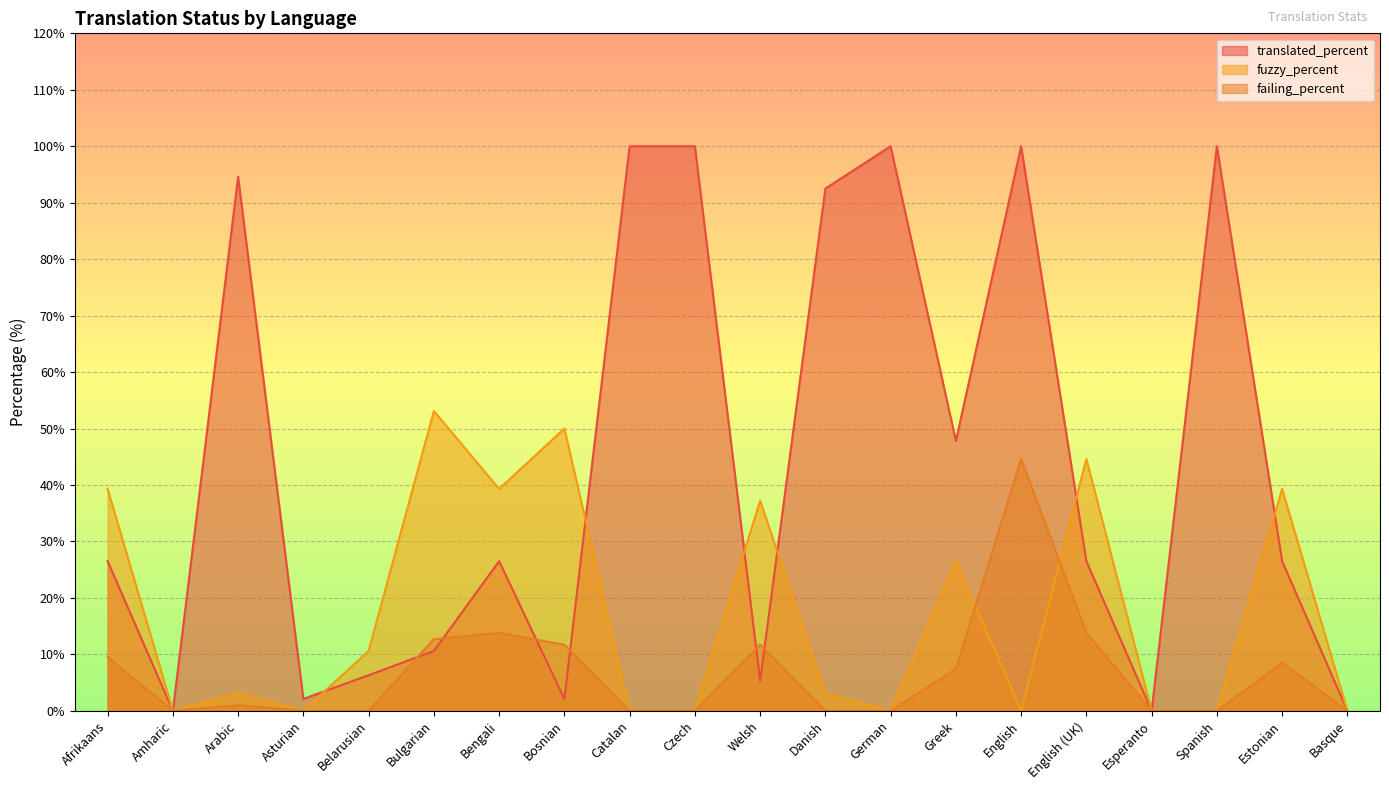

Is it true that translated_percent equals 159.4 at Arabic?

False